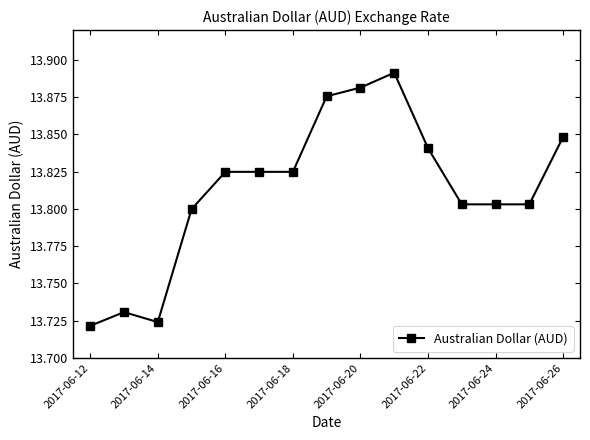

Count the number of categories in the chart.

15